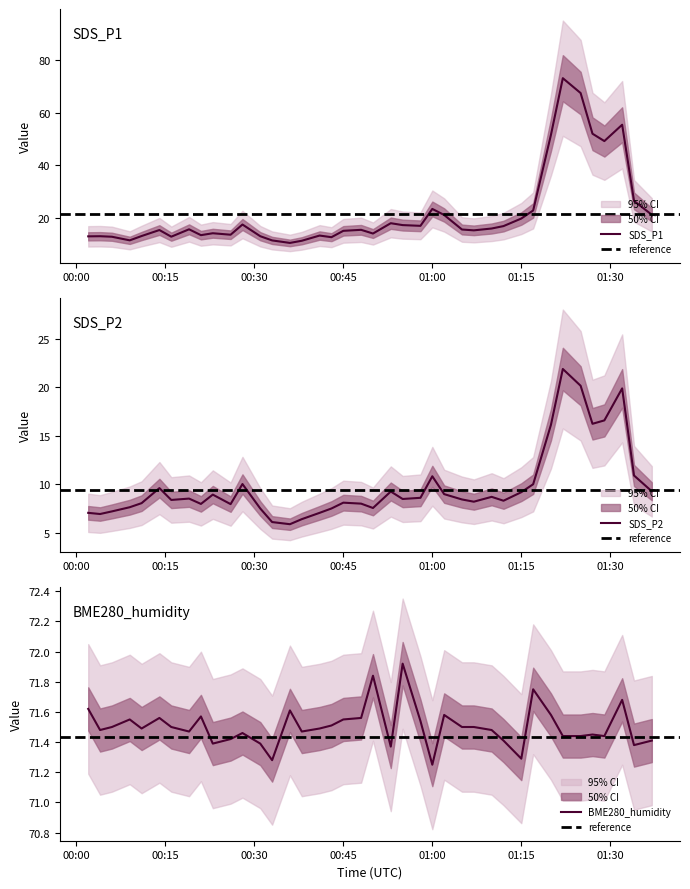

What is the sum of the BME280_humidity values at 2023-03-12 01:05 and 2023-03-12 01:00?

142.8